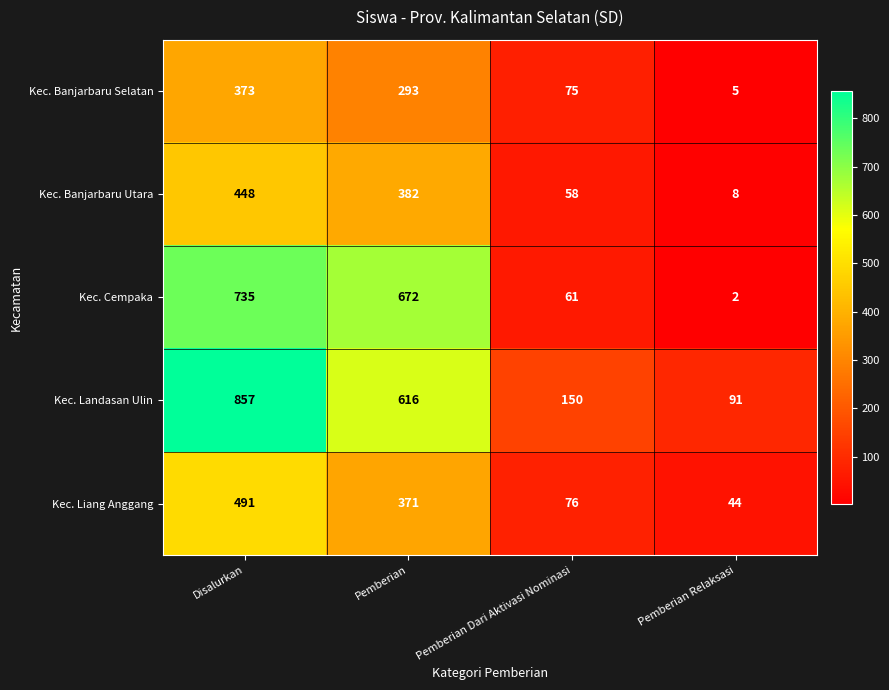

What is the total value across all series at Disalurkan?

2904